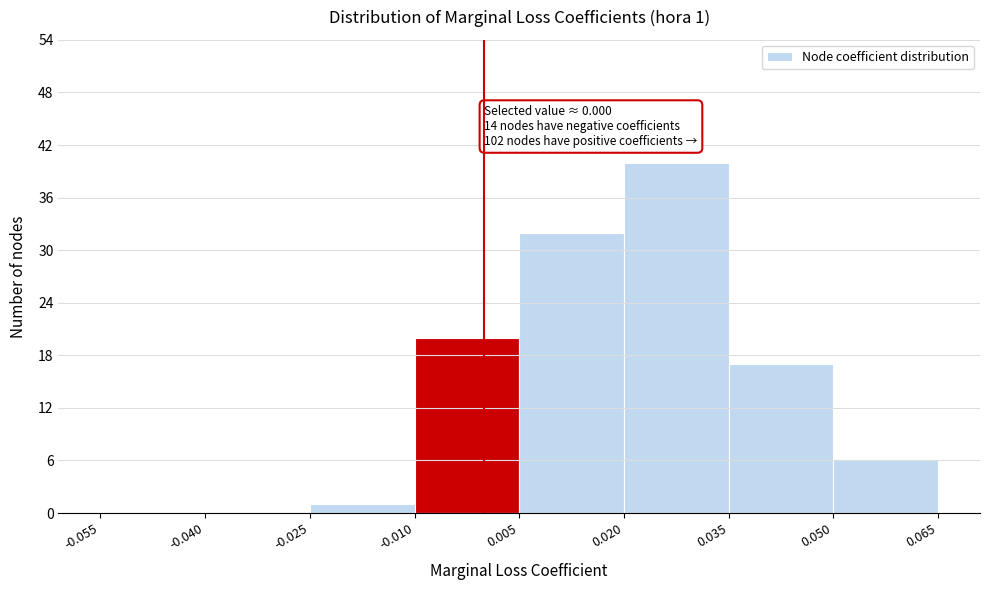

Over which range of the x-axis is the bar tallest?

0.020 to 0.035